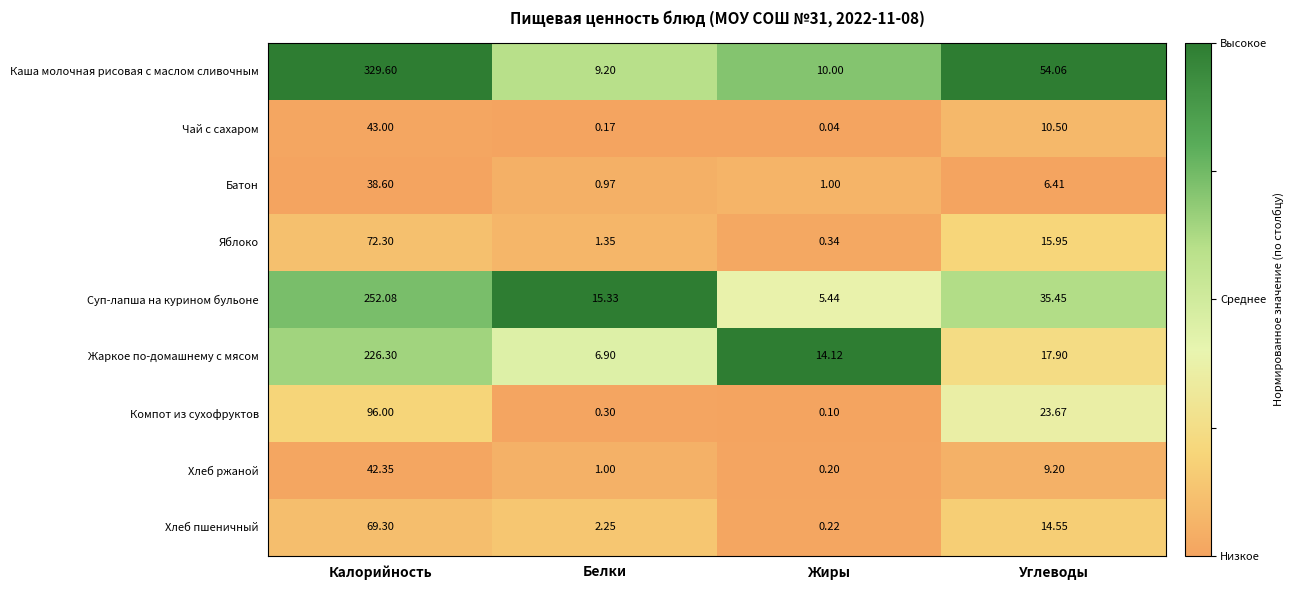

At Жиры, list the series in order from smallest to largest.

Чай с сахаром, Компот из сухофруктов, Хлеб ржаной, Хлеб пшеничный, Яблоко, Батон, Суп-лапша на курином бульоне, Каша молочная рисовая с маслом сливочным, Жаркое по-домашнему с мясом